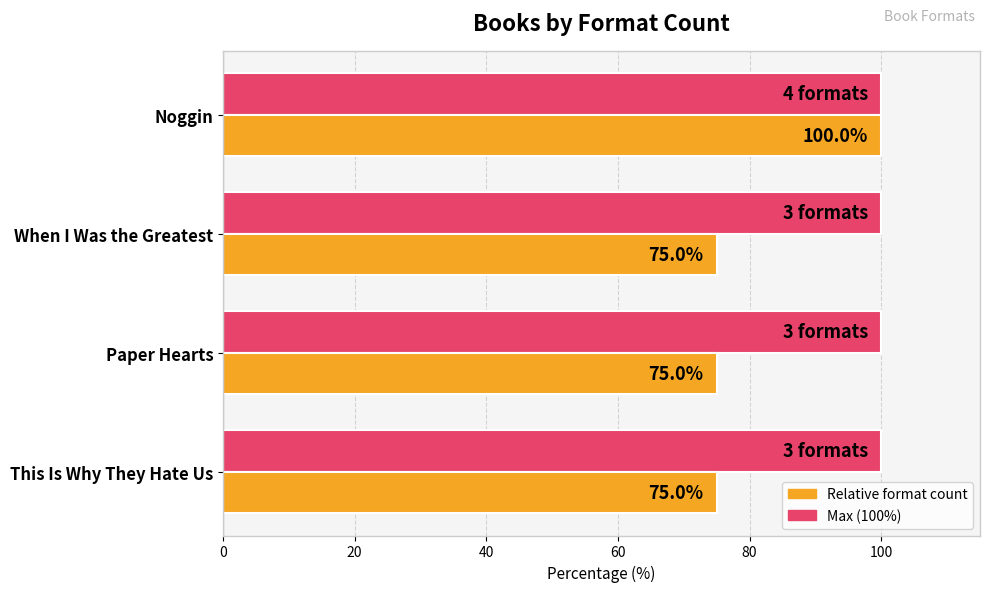

How many categories are shown in the chart?

4